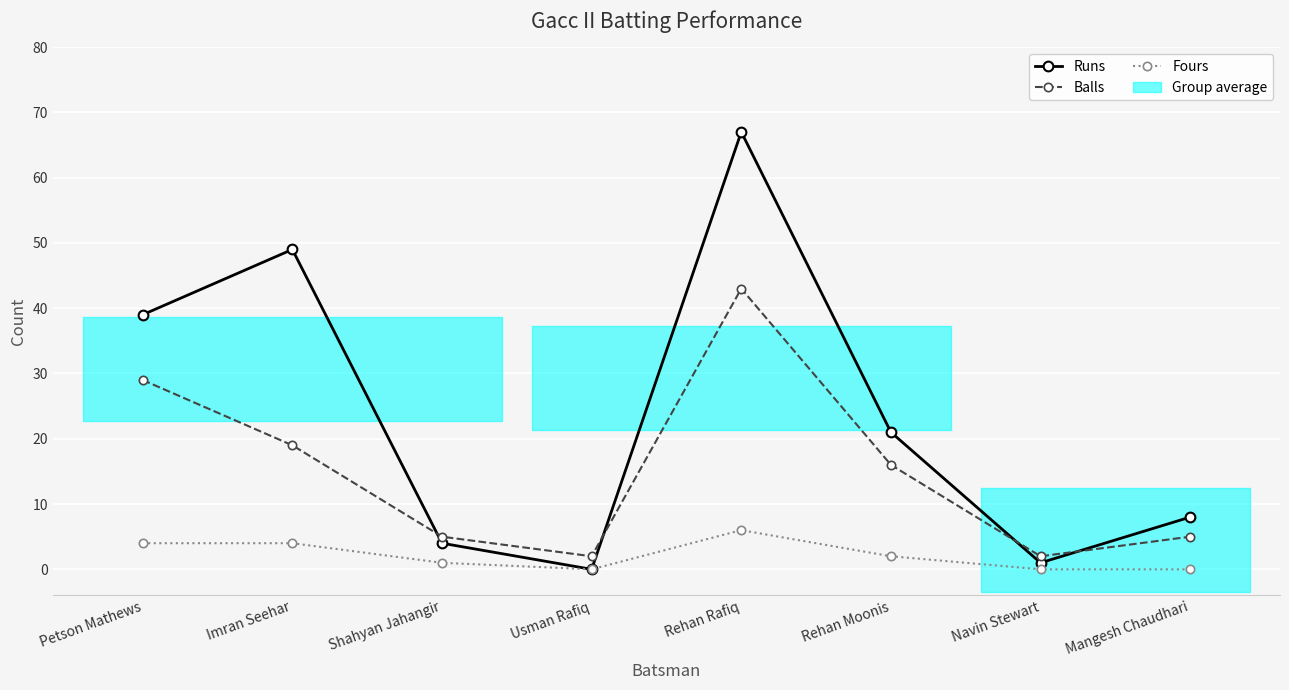

What is the difference between the maximum and second lowest values in the Balls series?

41